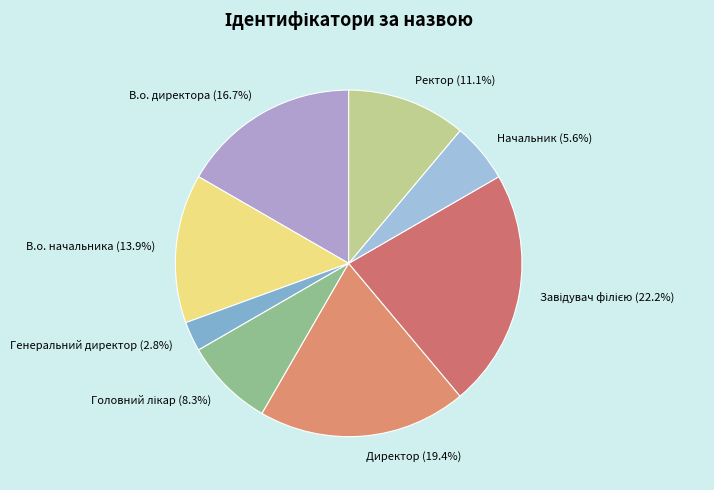

True or false: Директор accounts for 28% of the total.

False